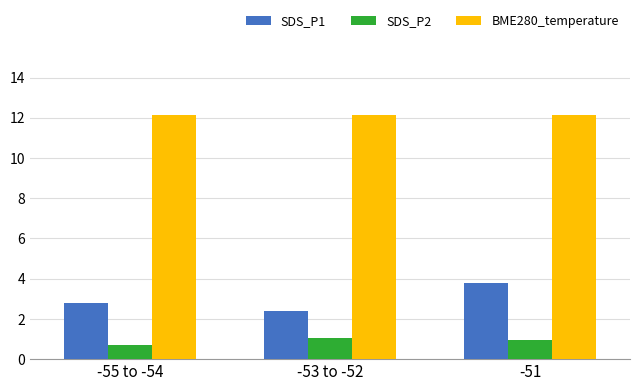

How many bars are there in total?

9